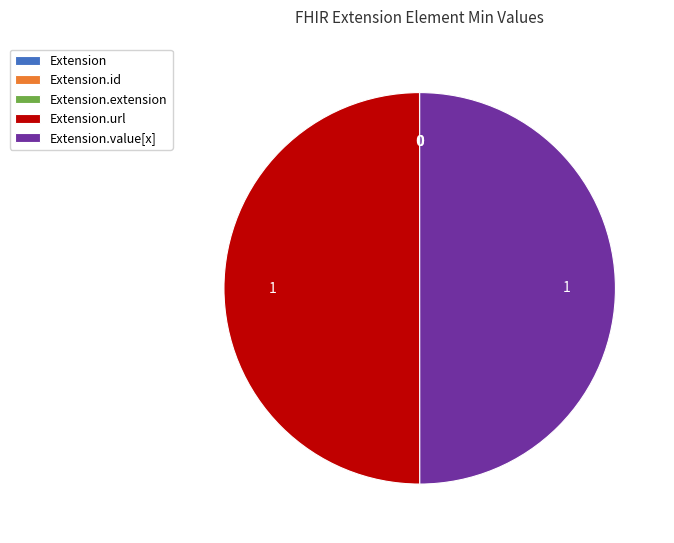

The Extension.url slice represents 63% of the pie. True or false?

False